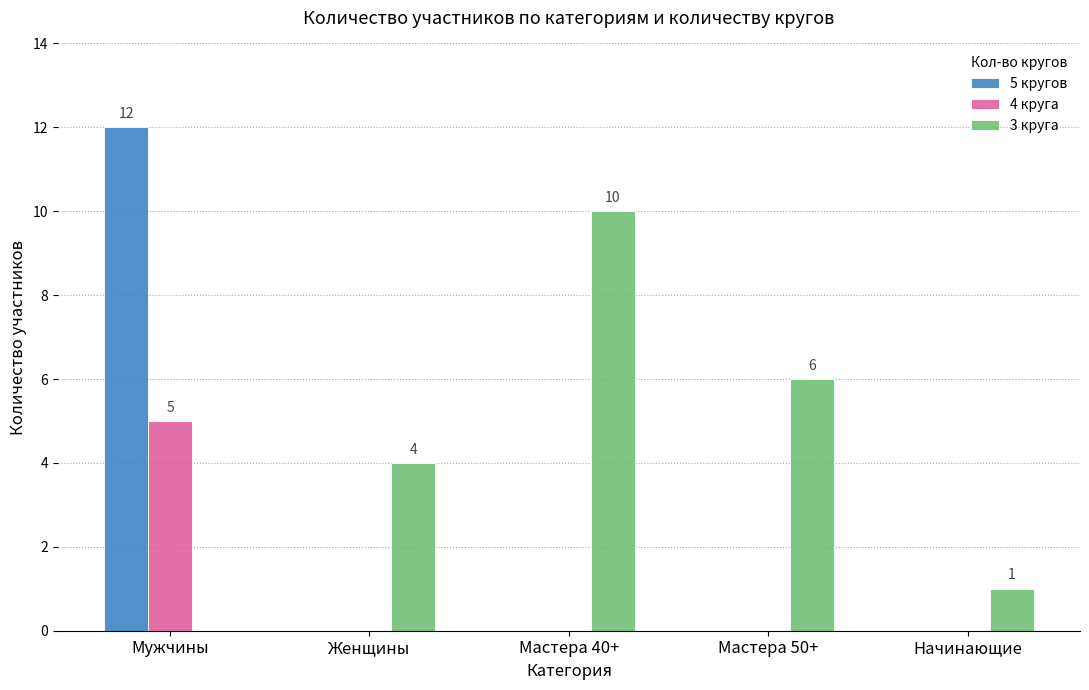

Which series changed the most between Мастера 40+ and Начинающие?

3 круга